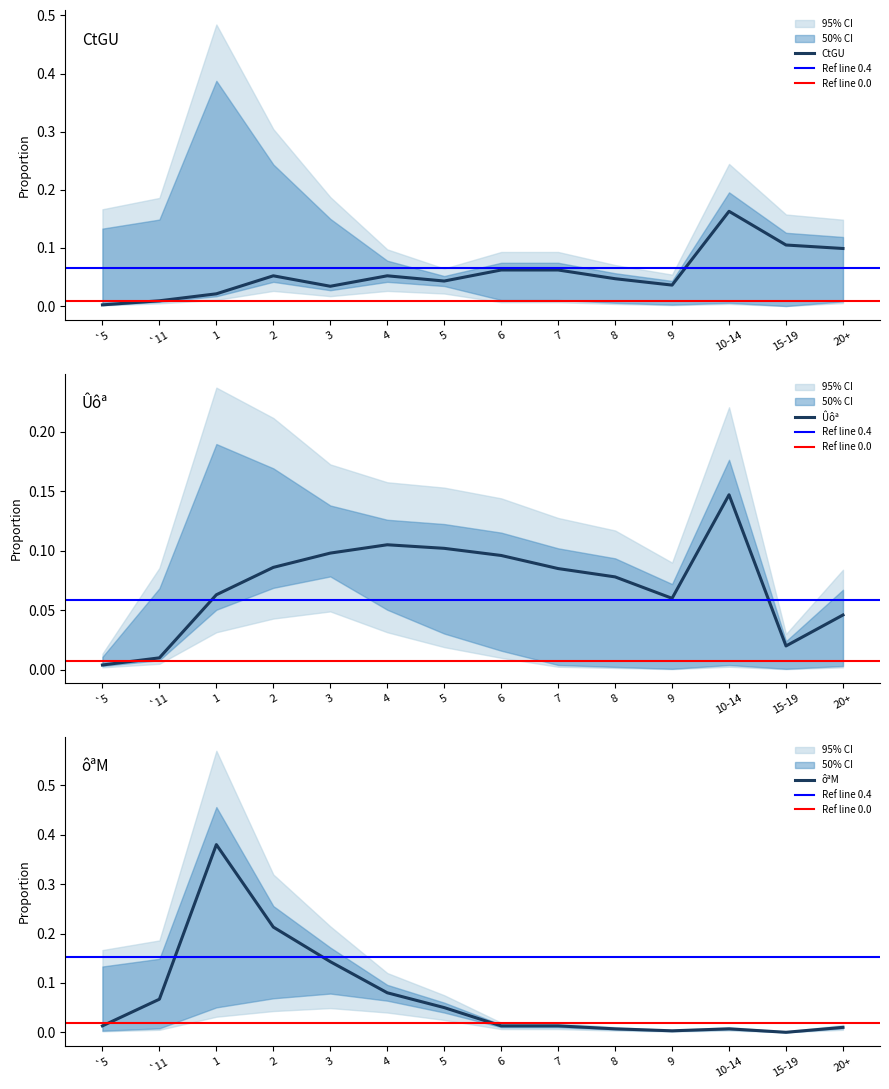

Which category has the highest value in the CtGU series?

10-14